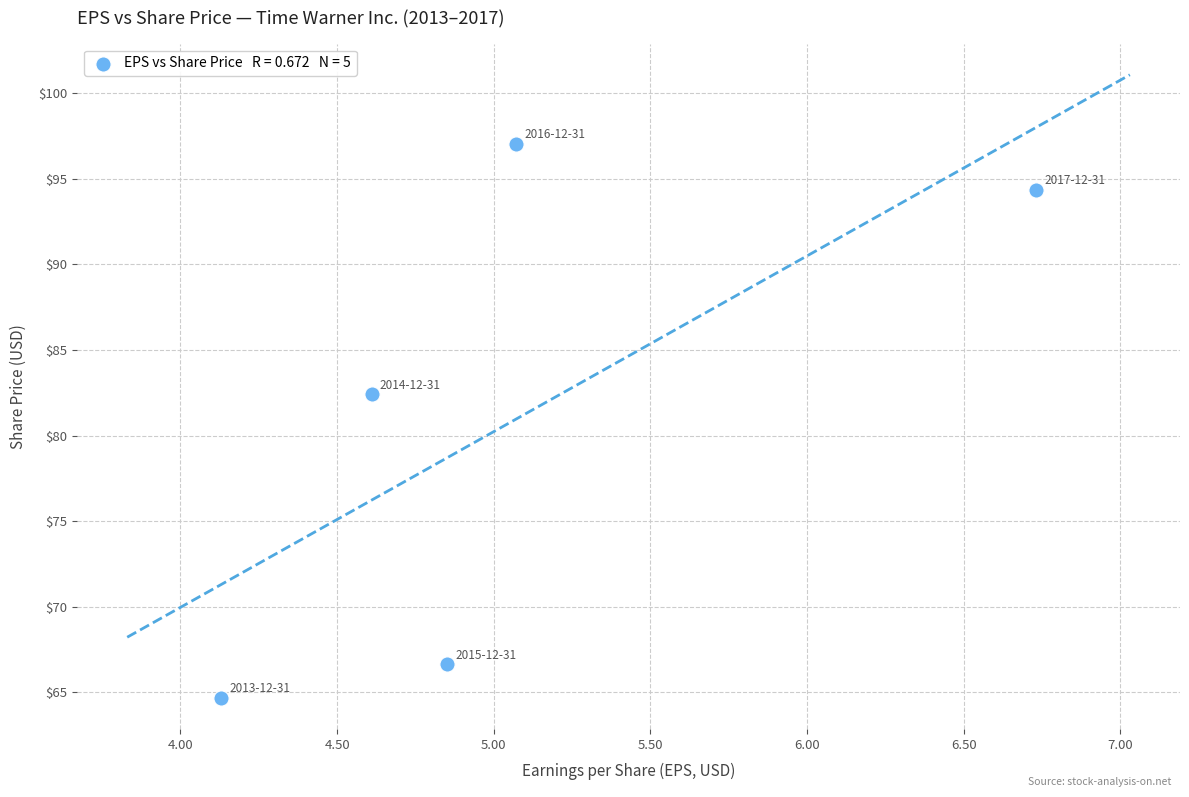

What Y value in the scatter plot is closest to 80?

82.4